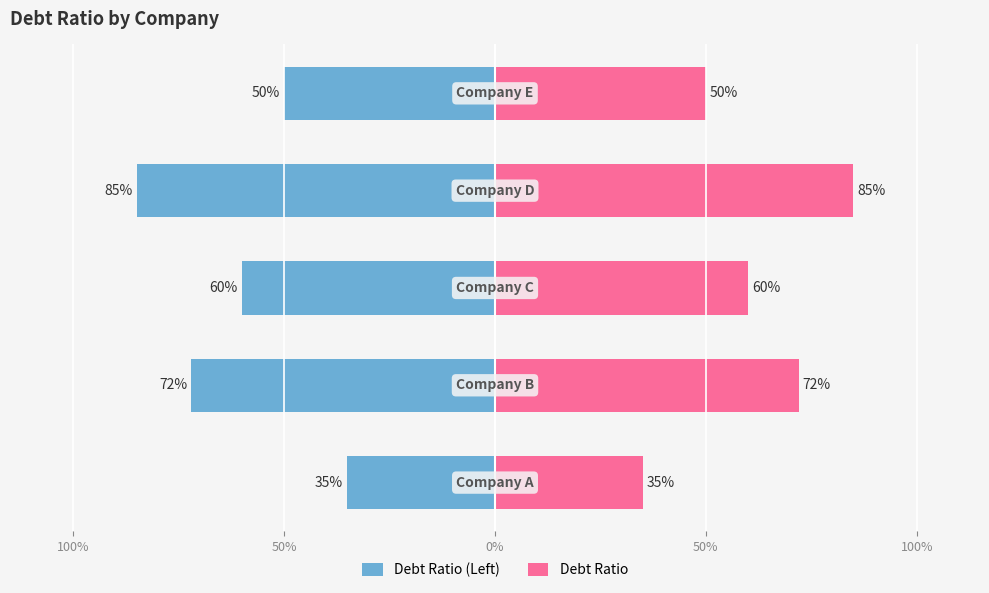

True or false: Debt Ratio has a value of 1.0 at 50%.

False